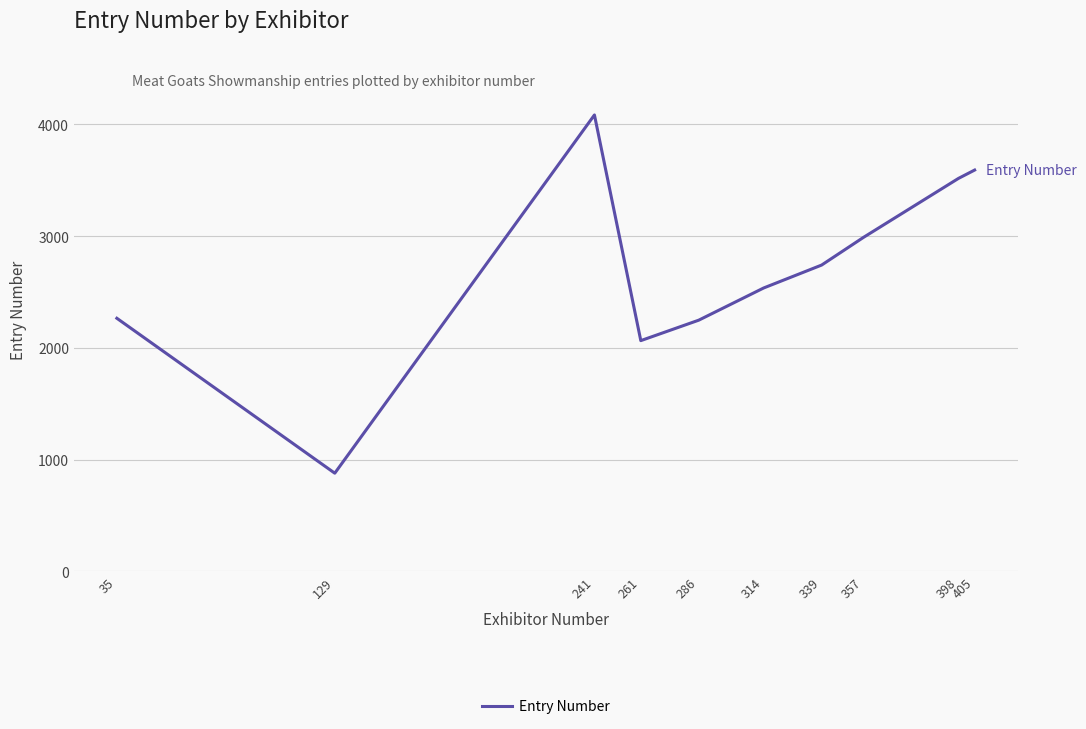

The value at 398 is 5614. True or false?

False